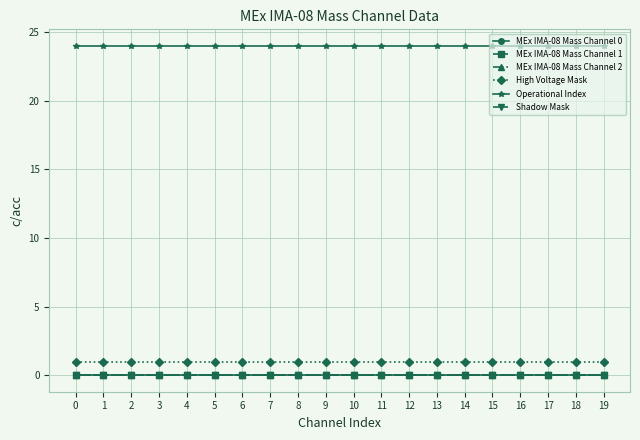

Reading right to left, transcribe all the data shown in this chart.

MEx IMA-08 Mass Channel 0: 0	0	0	0	0	0	0	0	0	0	0	0	0	0	0	0	0	0	0	0
MEx IMA-08 Mass Channel 1: 0	0	0	0	0	0	0	0	0	0	0	0	0	0	0	0	0	0	0	0
MEx IMA-08 Mass Channel 2: 0	0	0	0	0	0	0	0	0	0	0	0	0	0	0	0	0	0	0	0
High Voltage Mask: 1	1	1	1	1	1	1	1	1	1	1	1	1	1	1	1	1	1	1	1
Operational Index: 24	24	24	24	24	24	24	24	24	24	24	24	24	24	24	24	24	24	24	24
Shadow Mask: 0	0	0	0	0	0	0	0	0	0	0	0	0	0	0	0	0	0	0	0